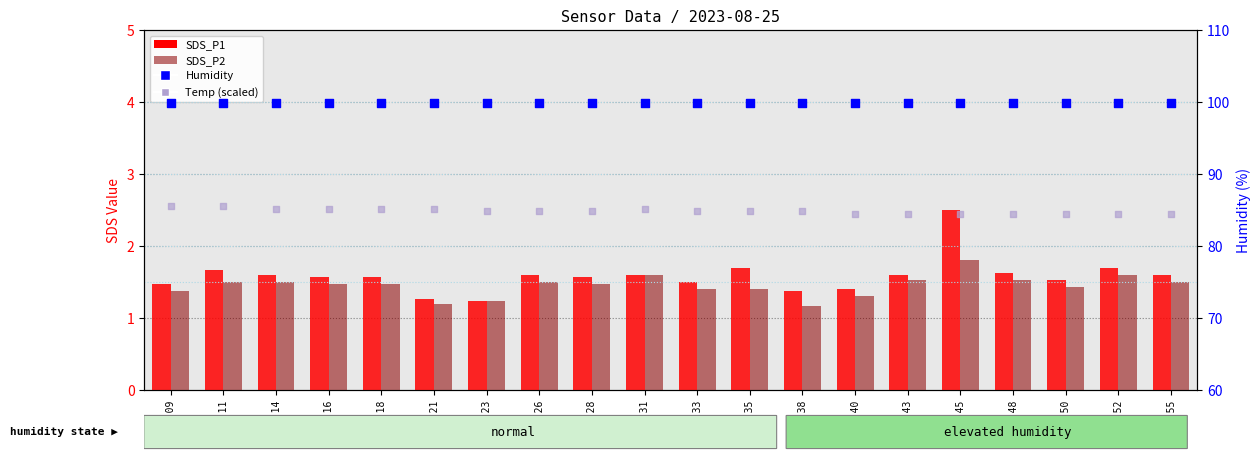

Which series reaches the minimum Y coordinate?

SDS_P2